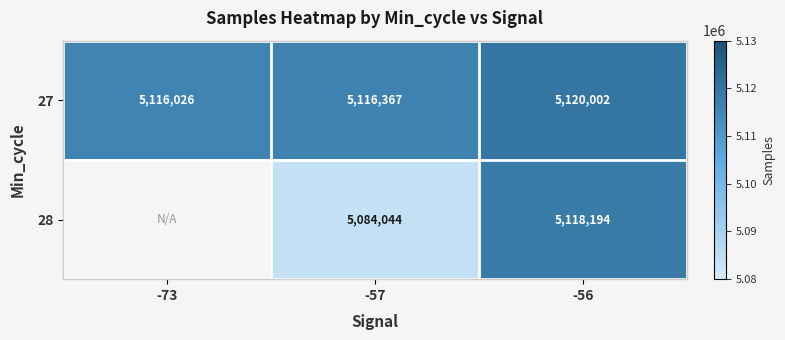

Rank the categories by 27 value from lowest to highest.

-73, -57, -56